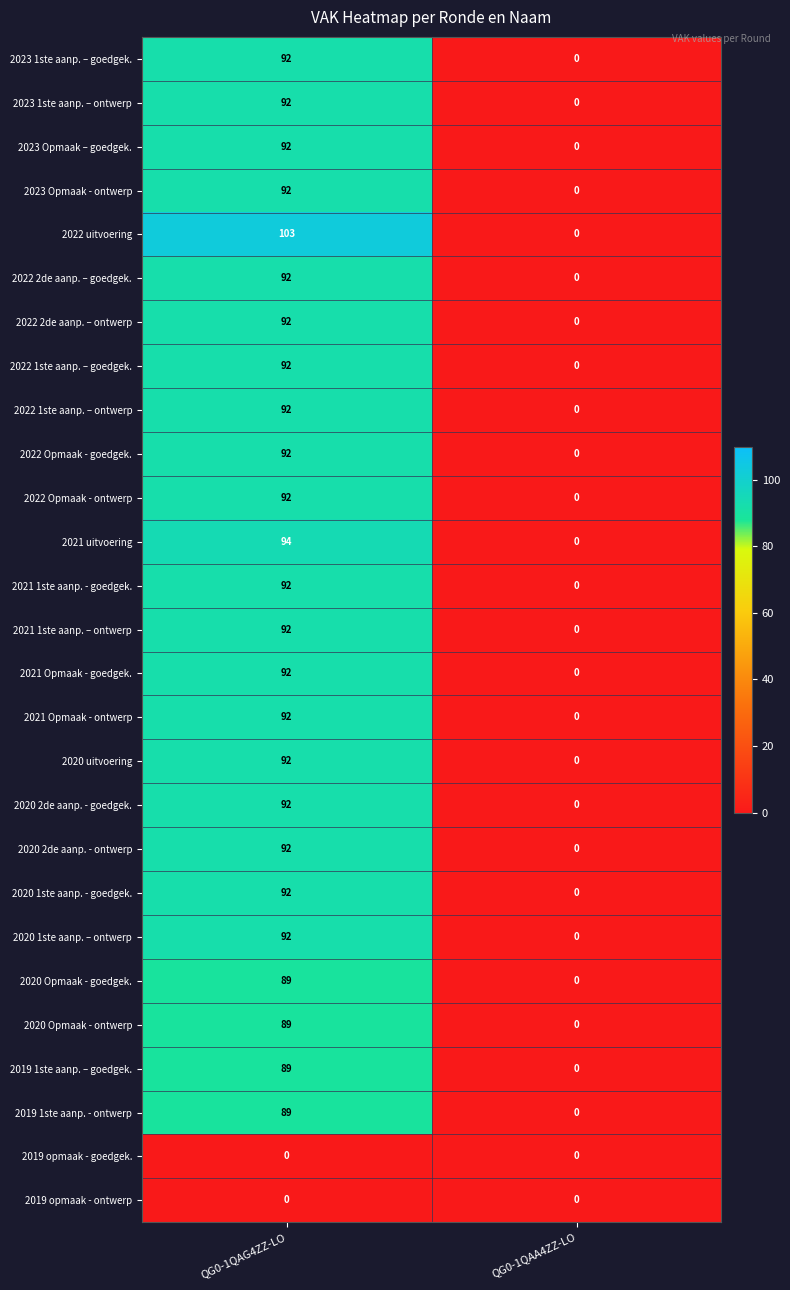

List the labels in order of 2021 uitvoering value, smallest first.

QG0-1QAA4ZZ-LO, QG0-1QAG4ZZ-LO